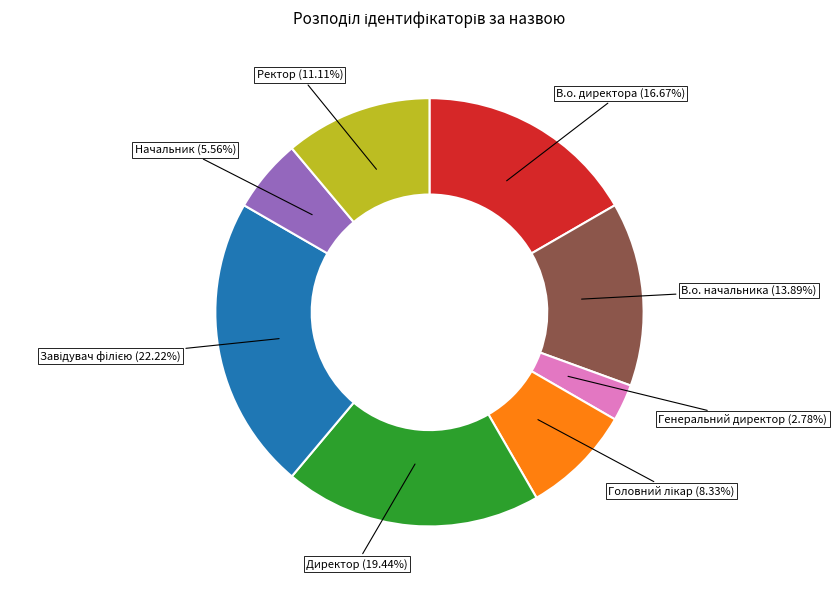

Is there any slice that represents more than half of the pie?

No